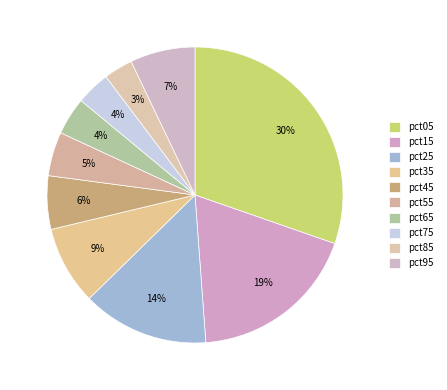

Which category has the biggest portion of the pie?

pct05